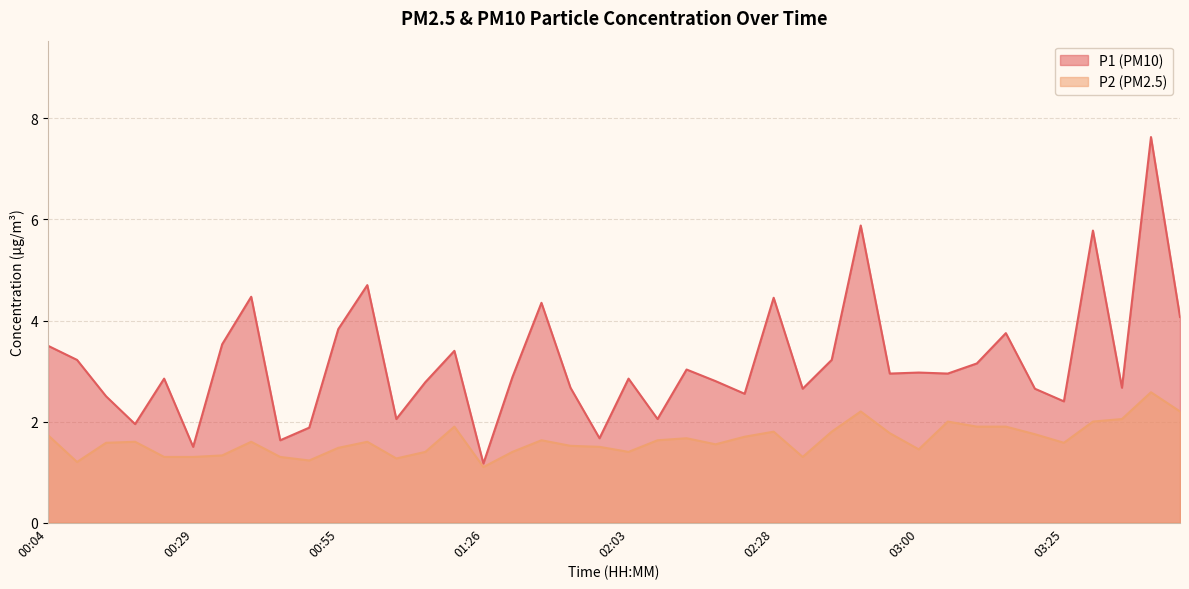

What is the label of the 28th point from the left?

02:38